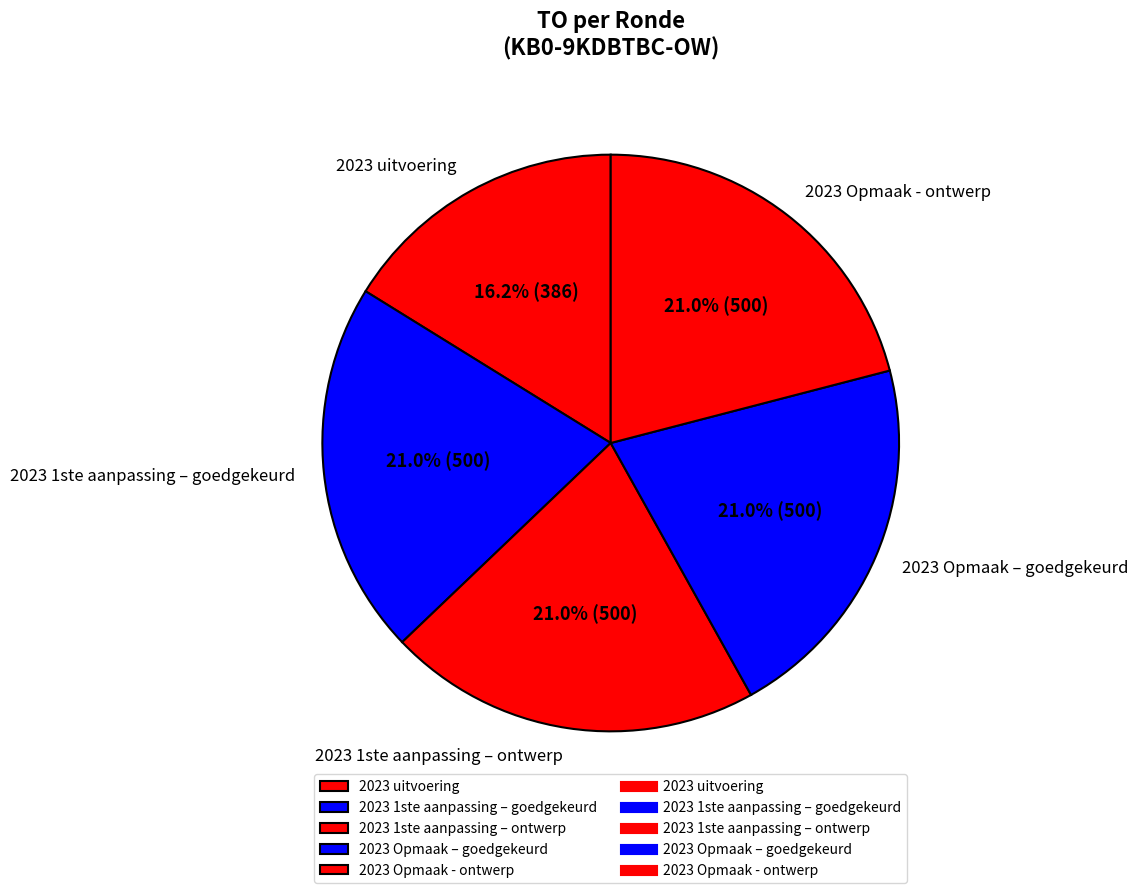

Which slice is the smallest?

2023 uitvoering